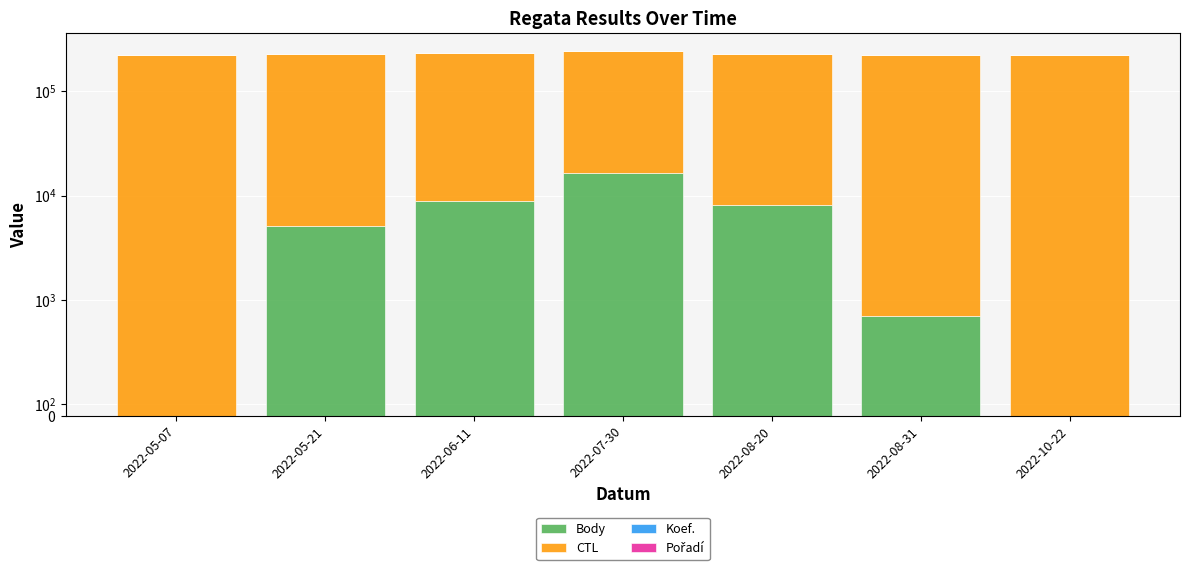

List the labels in order of Body value, smallest first.

2022-05-07, 2022-10-22, 2022-08-31, 2022-05-21, 2022-08-20, 2022-06-11, 2022-07-30